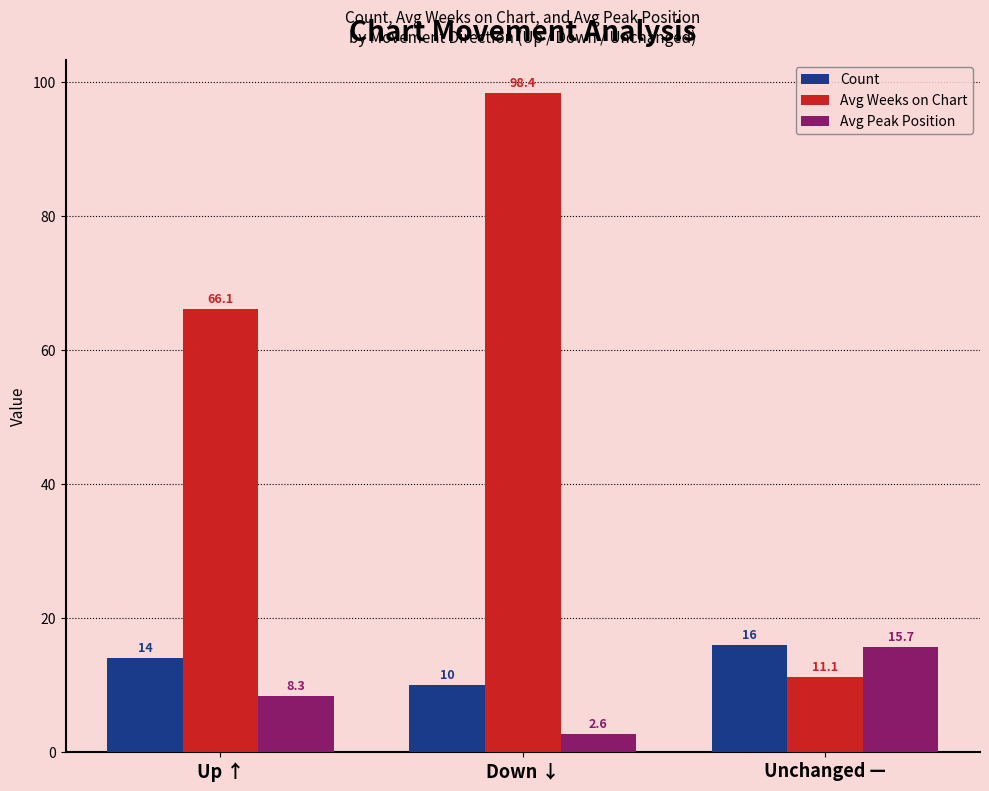

True or false: Count has a value of 5.7 at Down ↓.

False